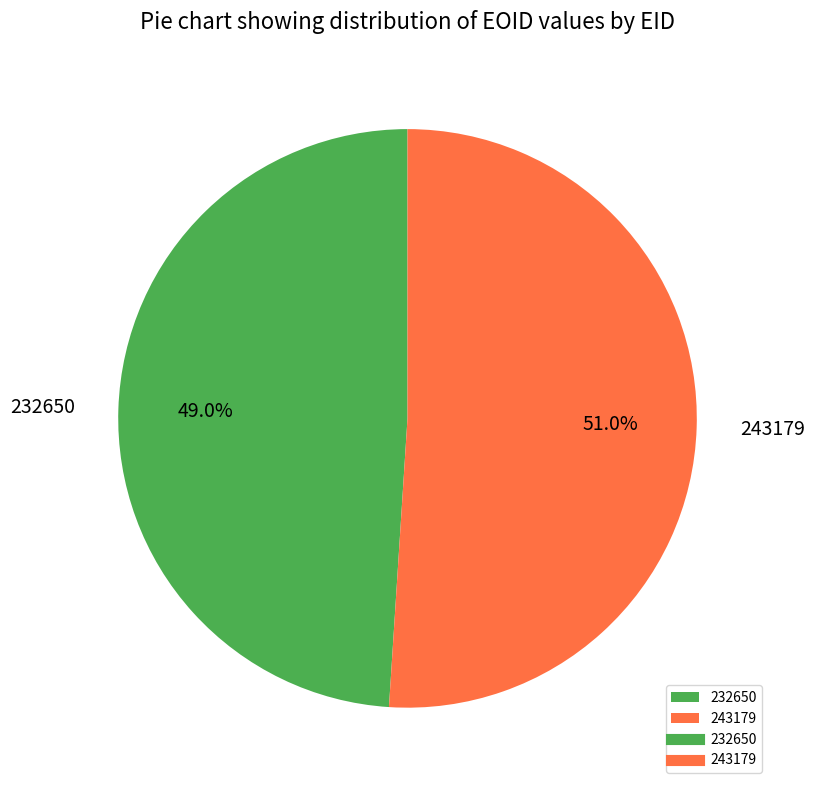

Rank the categories by value from lowest to highest.

232650, 243179